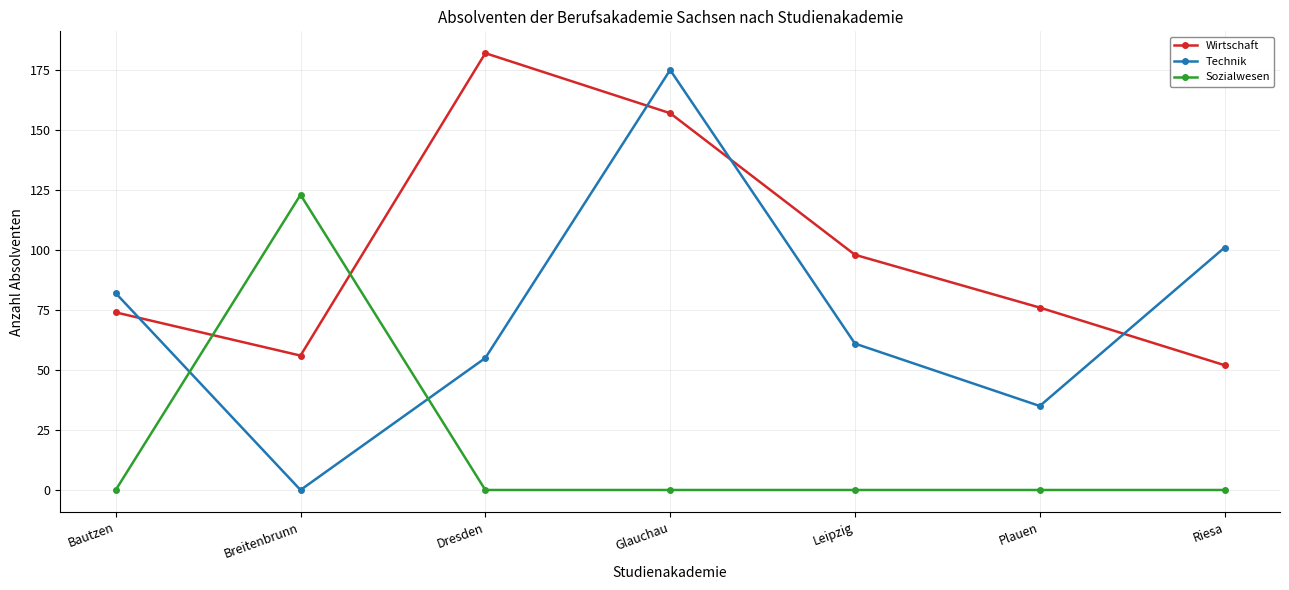

Reading left to right, list all the values displayed in this chart.

Wirtschaft: 74	56	182	157	98	76	52
Technik: 82	0	55	175	61	35	101
Sozialwesen: 0	123	0	0	0	0	0